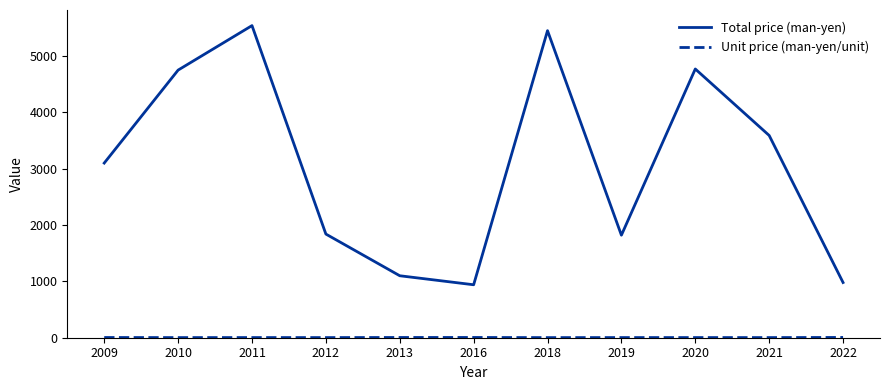

Which series has the widest spread of values?

Total price (man-yen)